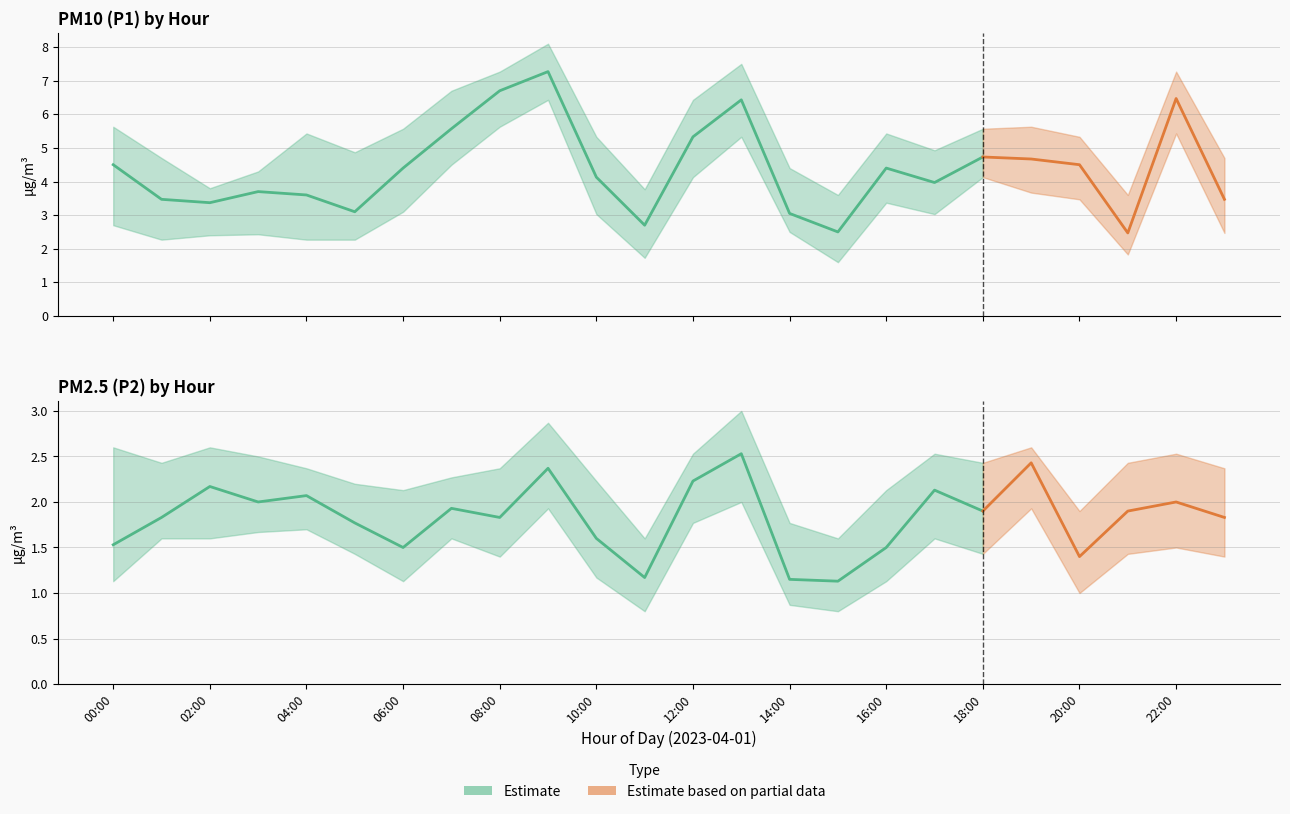

What is the difference between the highest and lowest values at 00:00?

4.5